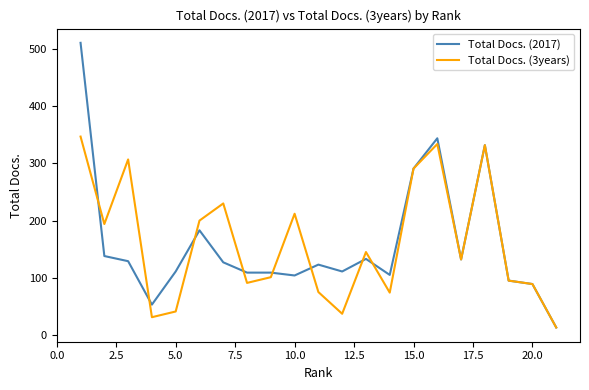

What is the difference between the maximum and minimum values in the Total Docs. (2017) series?

498